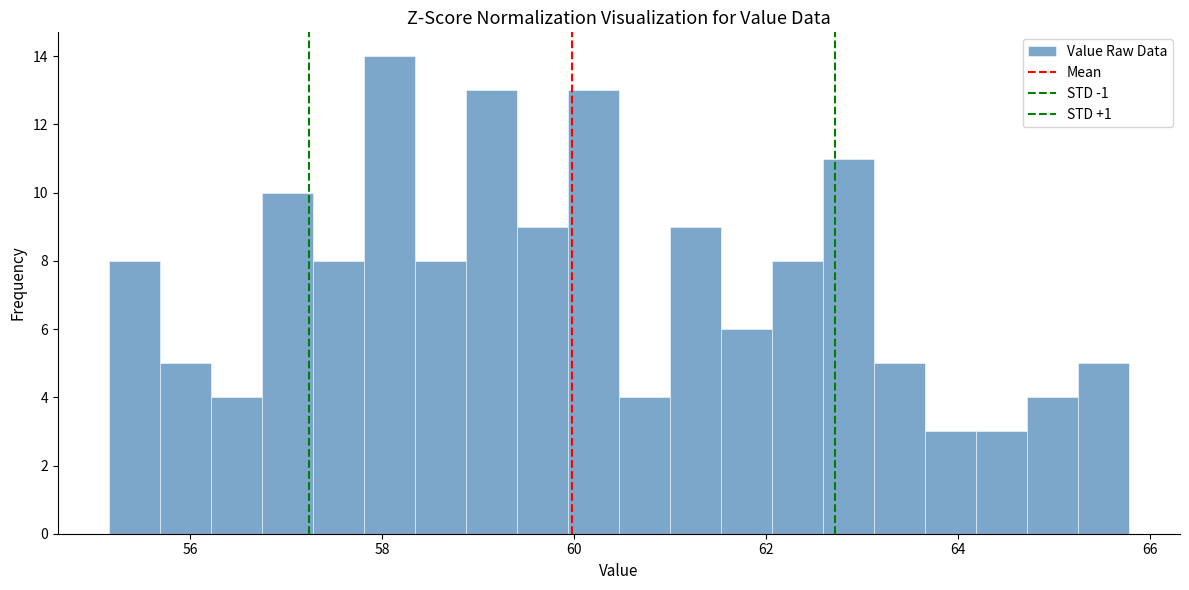

Read against the x-axis, roughly where is the centre of the tallest bar?

58.0